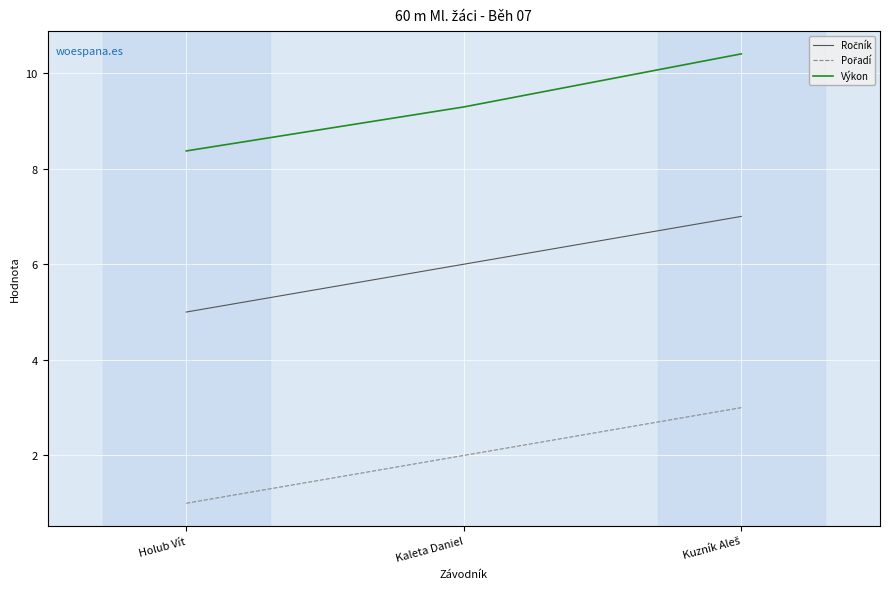

What is the difference between the highest and lowest values at Holub Vít?

7.4